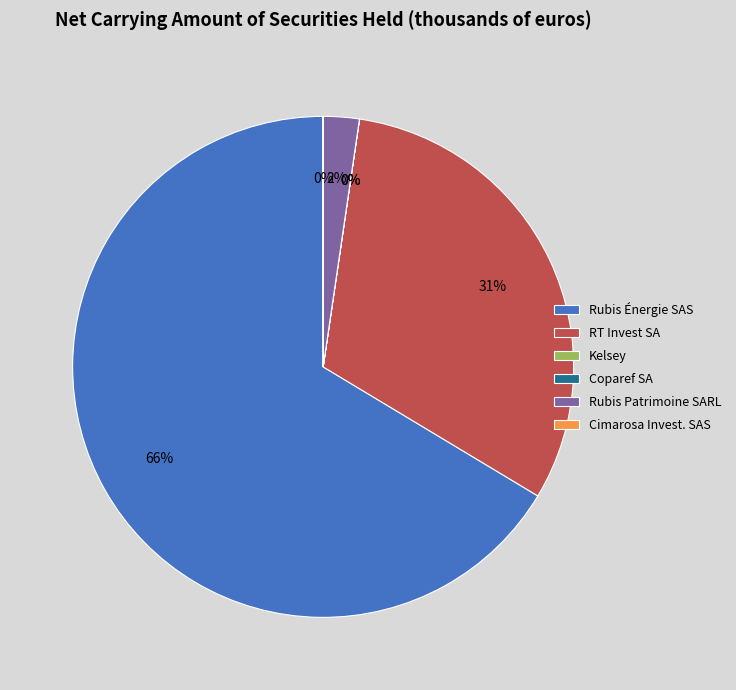

Between RT Invest SA and Rubis Patrimoine SARL, which is larger?

RT Invest SA